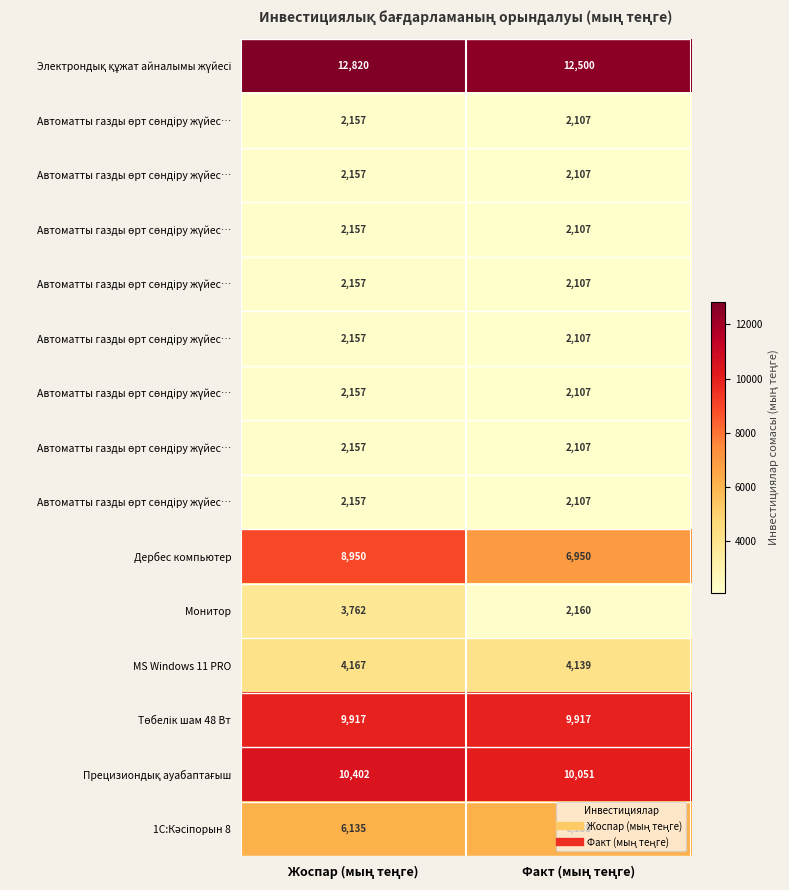

At how many categories does at least one series exceed 5991?

2